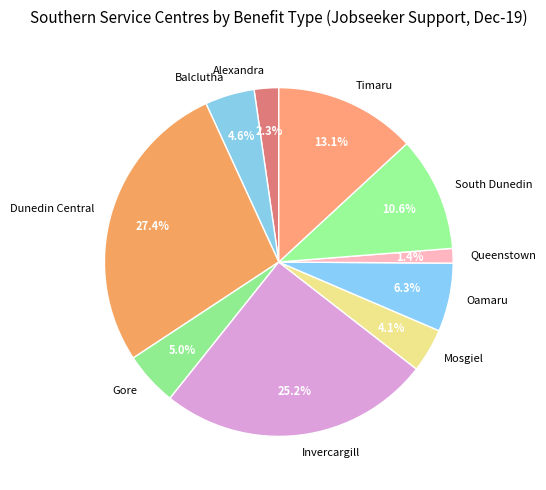

Which has a higher value, Mosgiel or South Dunedin?

South Dunedin